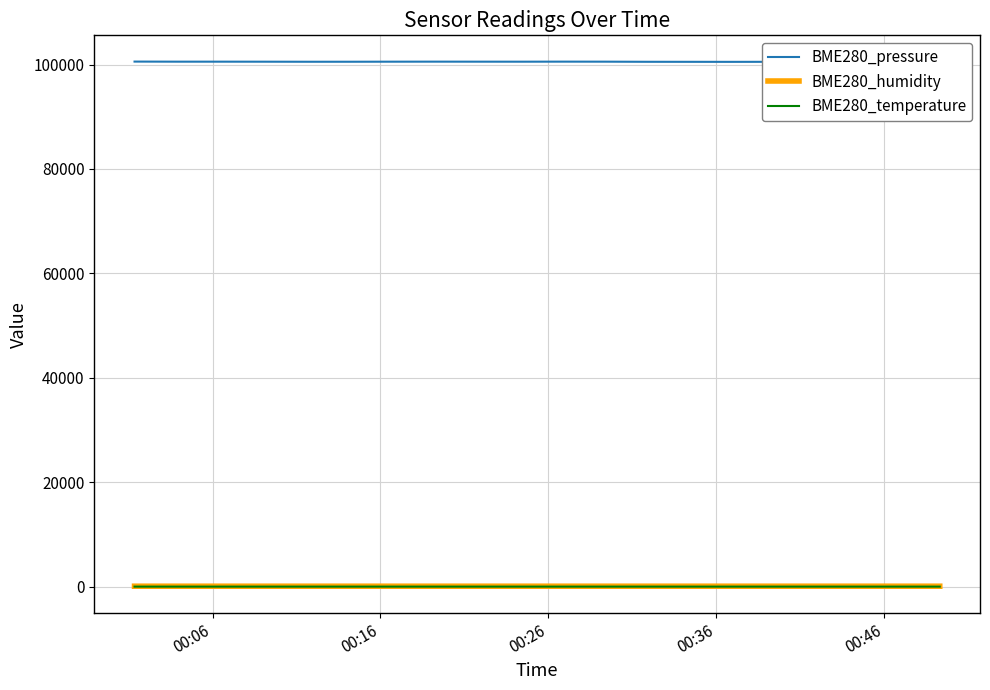

Where does the BME280_humidity series first go above 74?

00:46